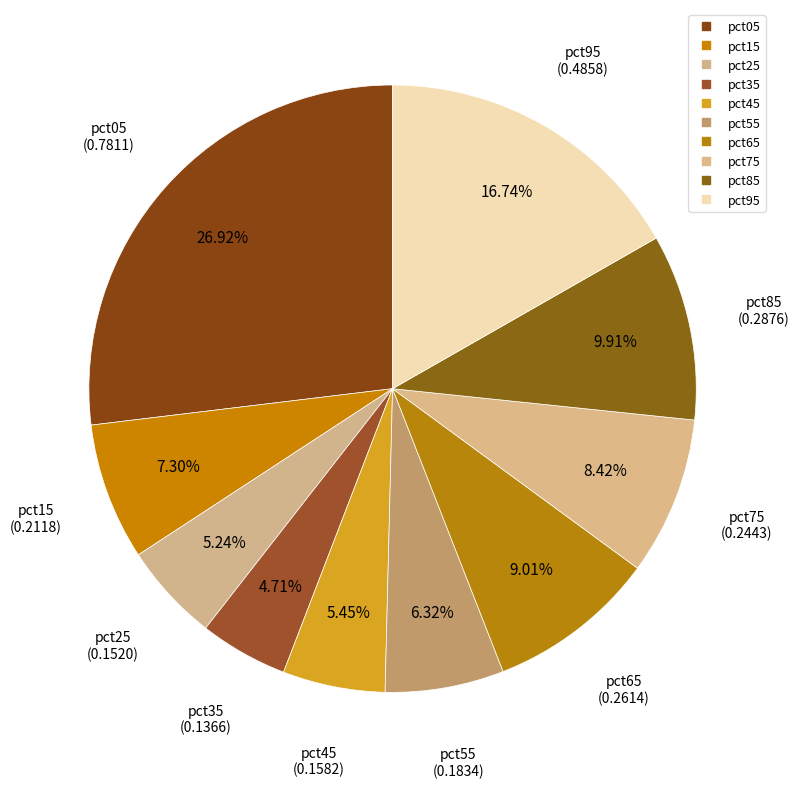

How many slices are in this pie chart?

10